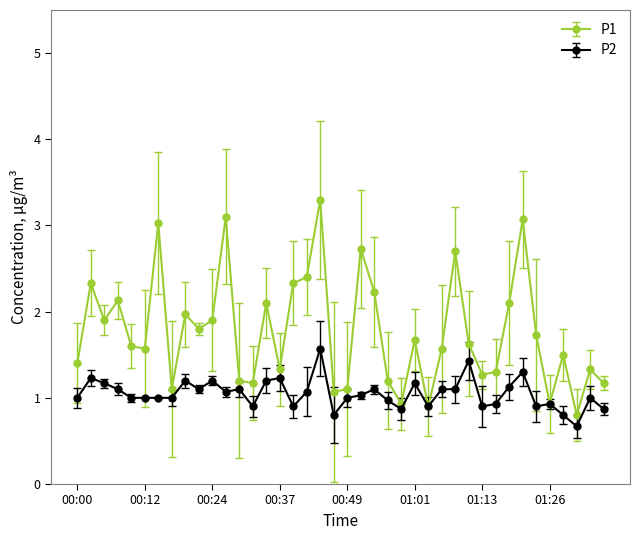

What is the highest value of the P1 series?

3.3